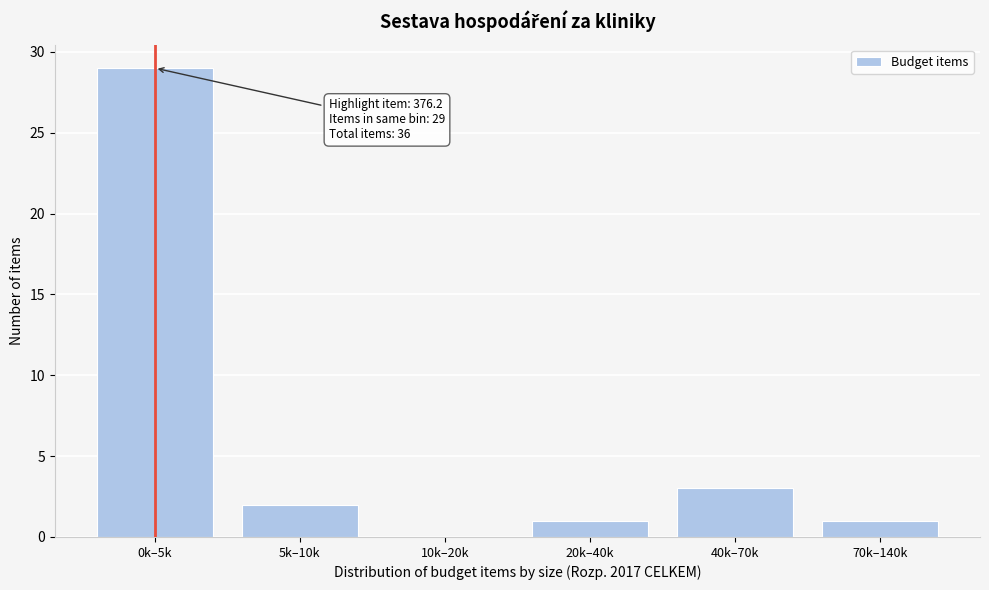

Reading left to right, extract all data points from this chart.

0k–5k=29	5k–10k=2	10k–20k=0	20k–40k=1	40k–70k=3	70k–140k=1